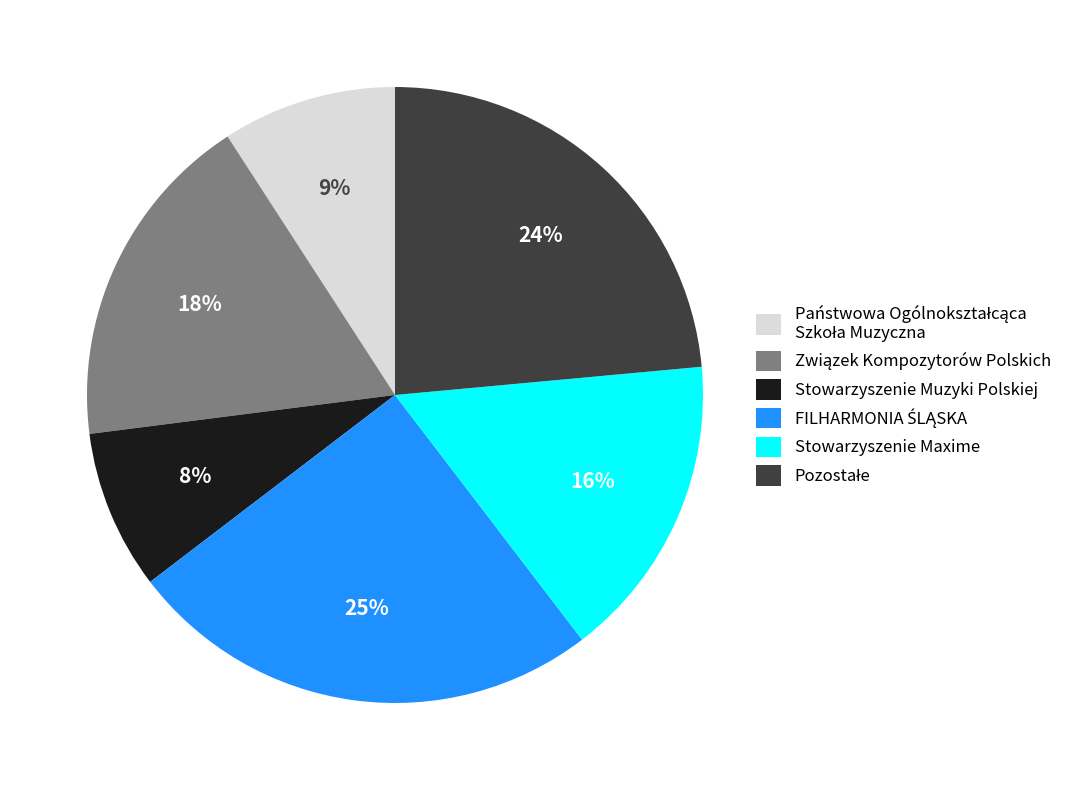

Is there any slice that represents more than half of the pie?

No